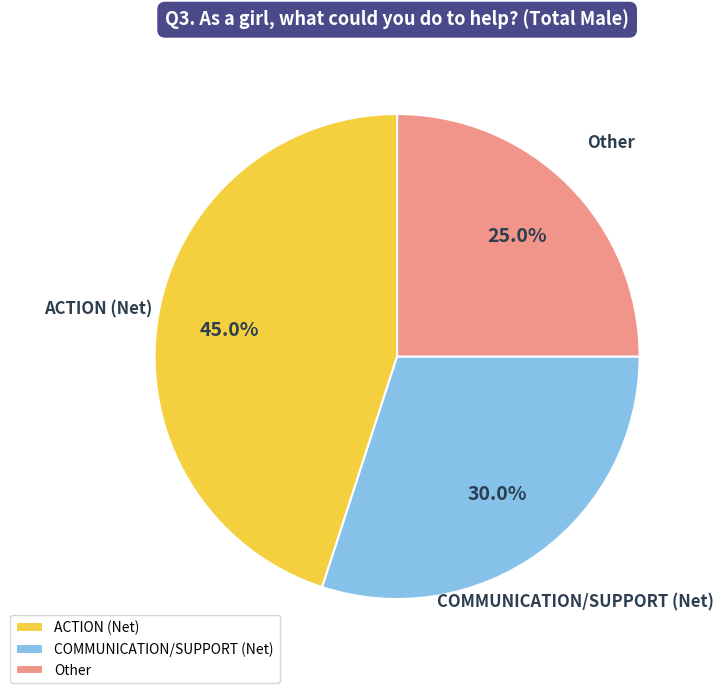

Does ACTION (Net) represent more than half of the total?

No